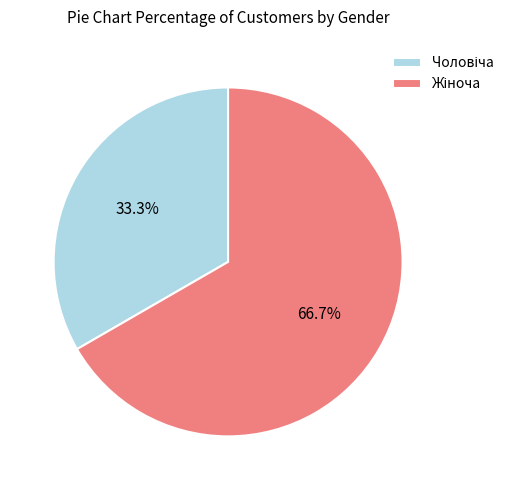

Is there a majority slice in this chart?

Yes